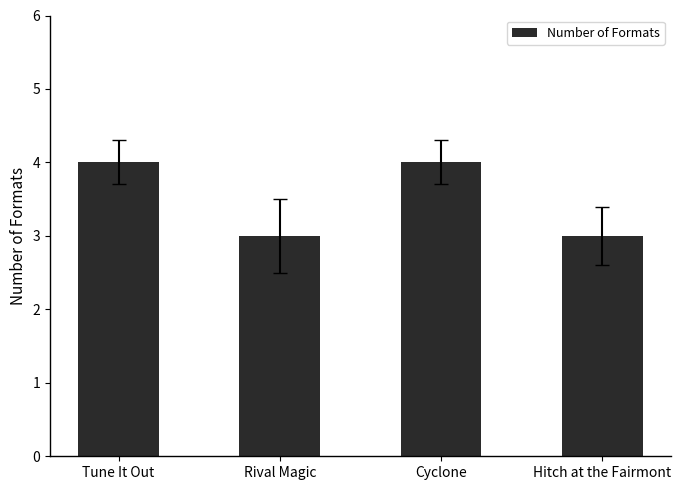

Approximately how many times larger is the value at Cyclone compared to Tune It Out?

1.0